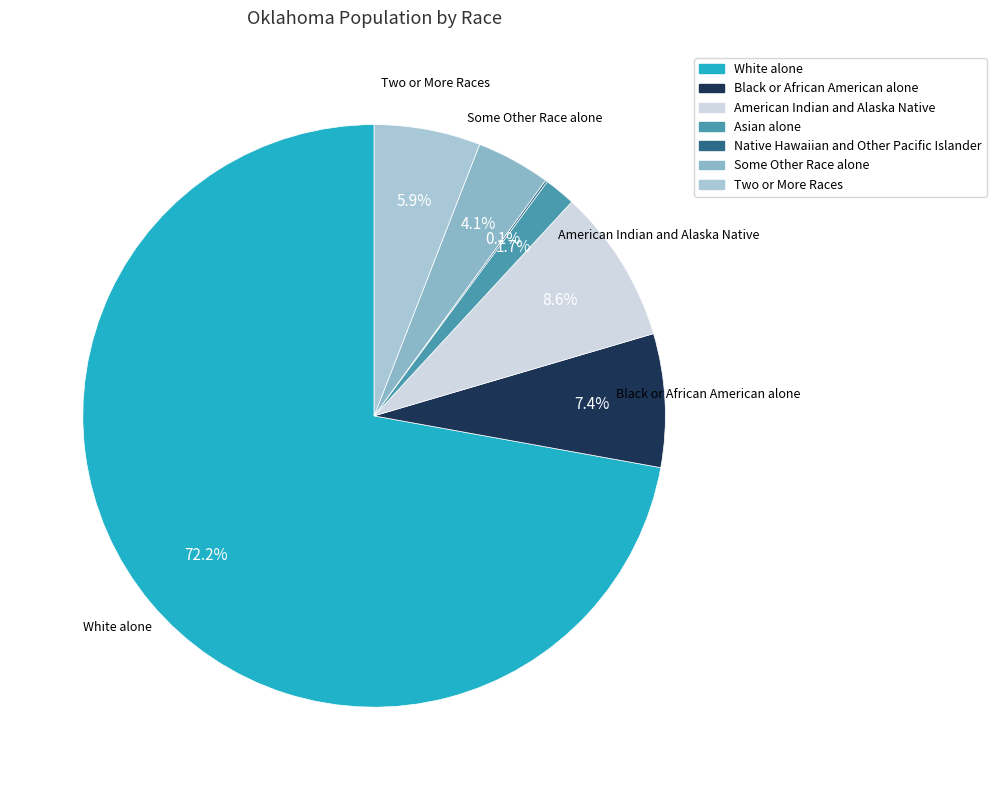

What percentage is the White alone slice, to the nearest percent?

72%